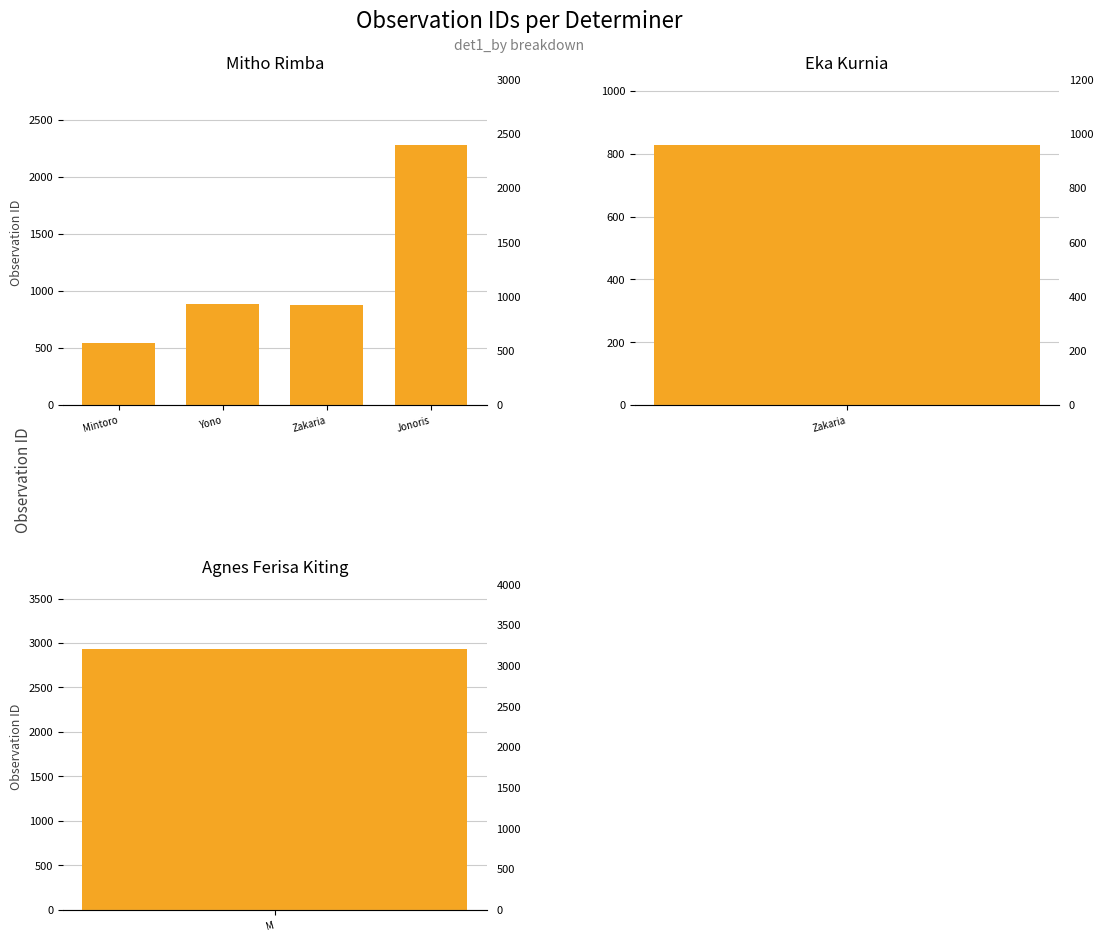

Rank the categories by value from highest to lowest.

Jonoris, Yono, Zakaria, Mintoro